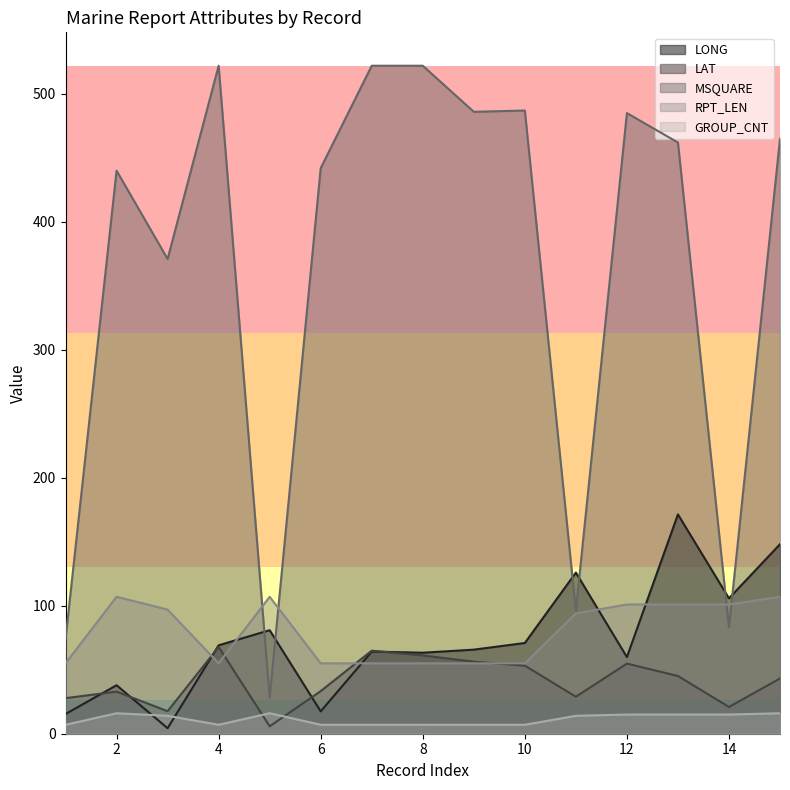

Which series has the largest range (max minus min)?

MSQUARE